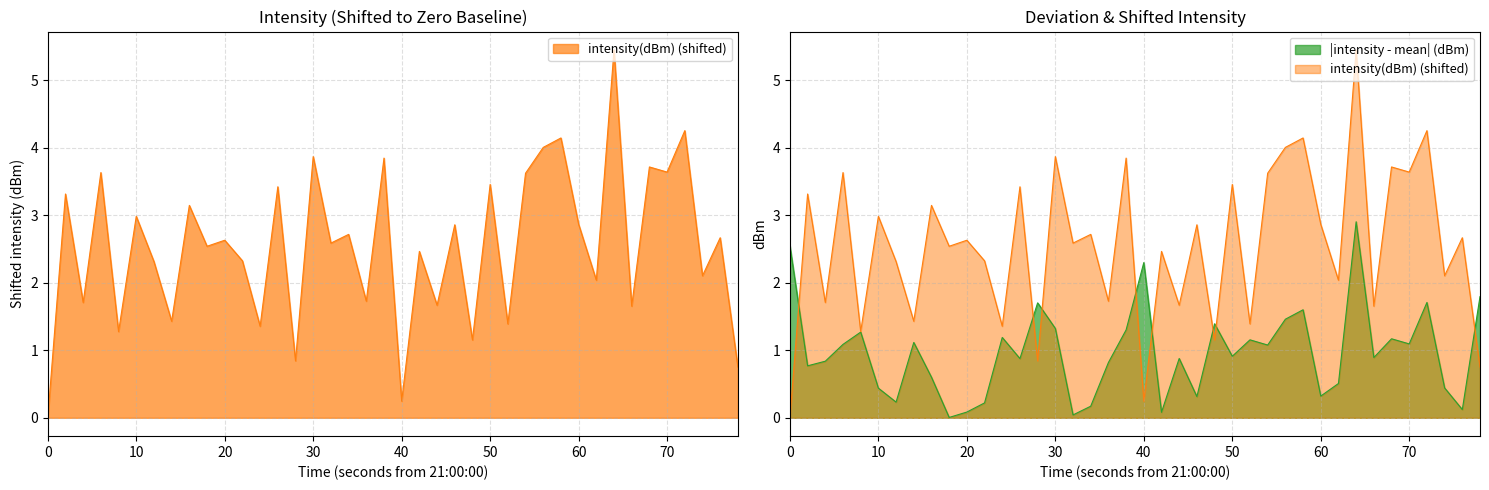

Does the chart display data point markers on the line(s)?

No